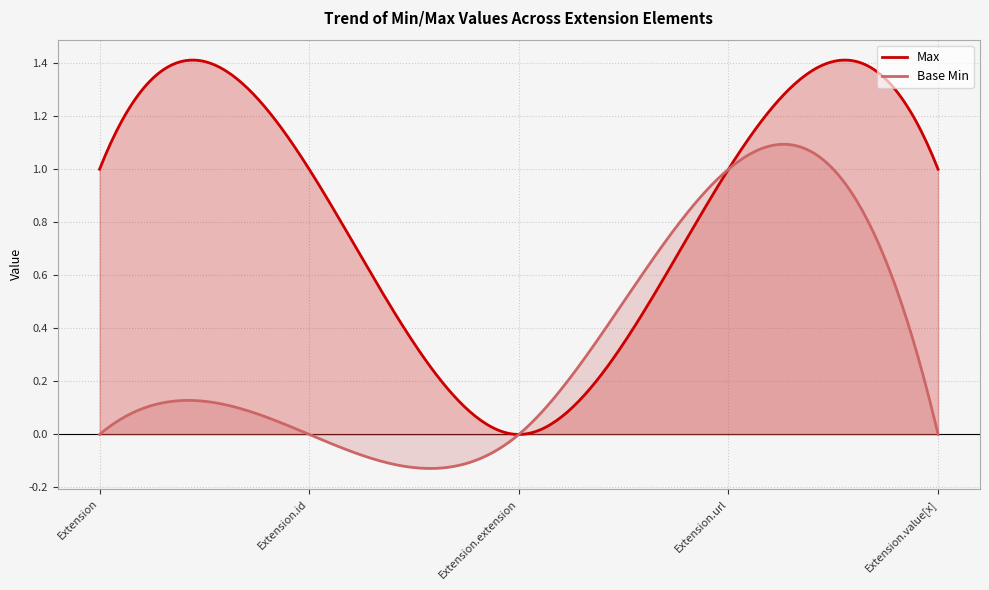

Does the chart display data point markers on the line(s)?

No